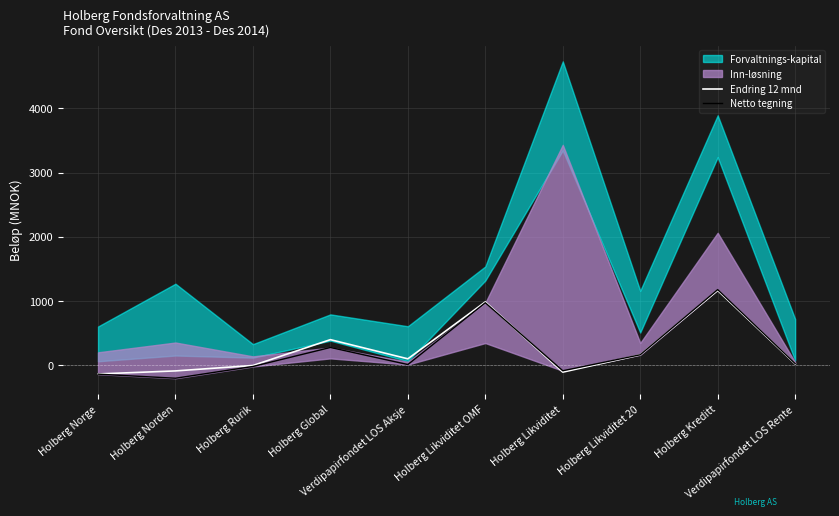

What is the label of the 7th point from the left?

Holberg Likviditet